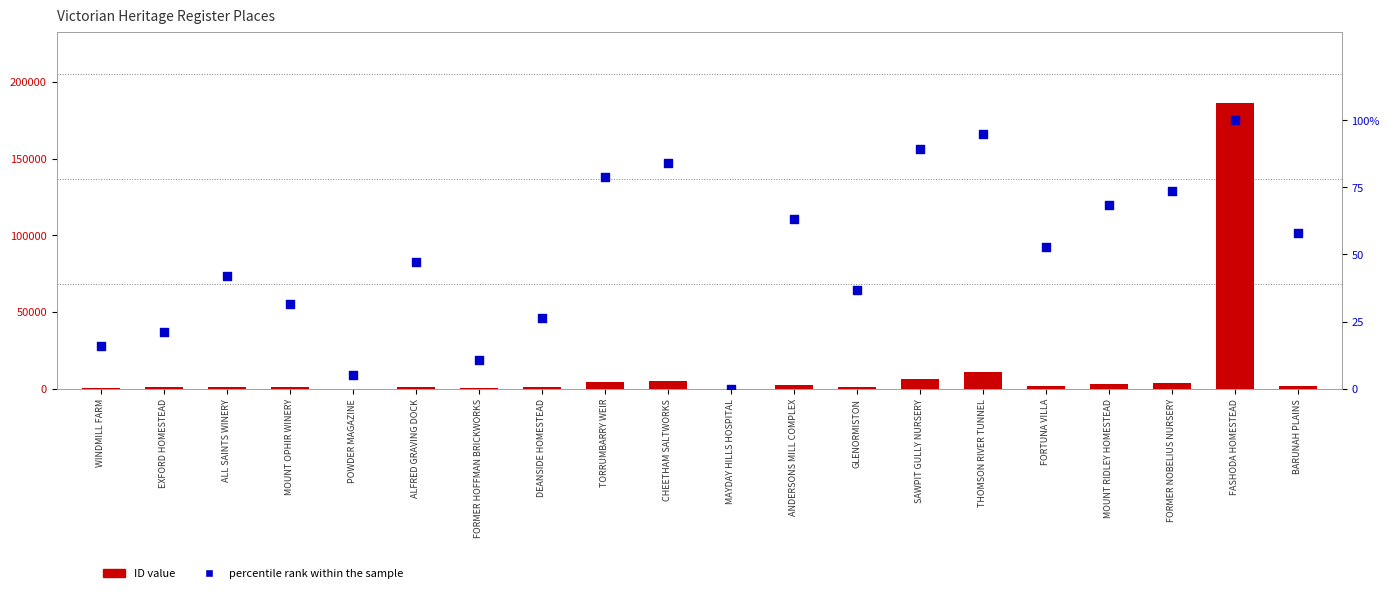

Which series contains the highest Y value?

ID value